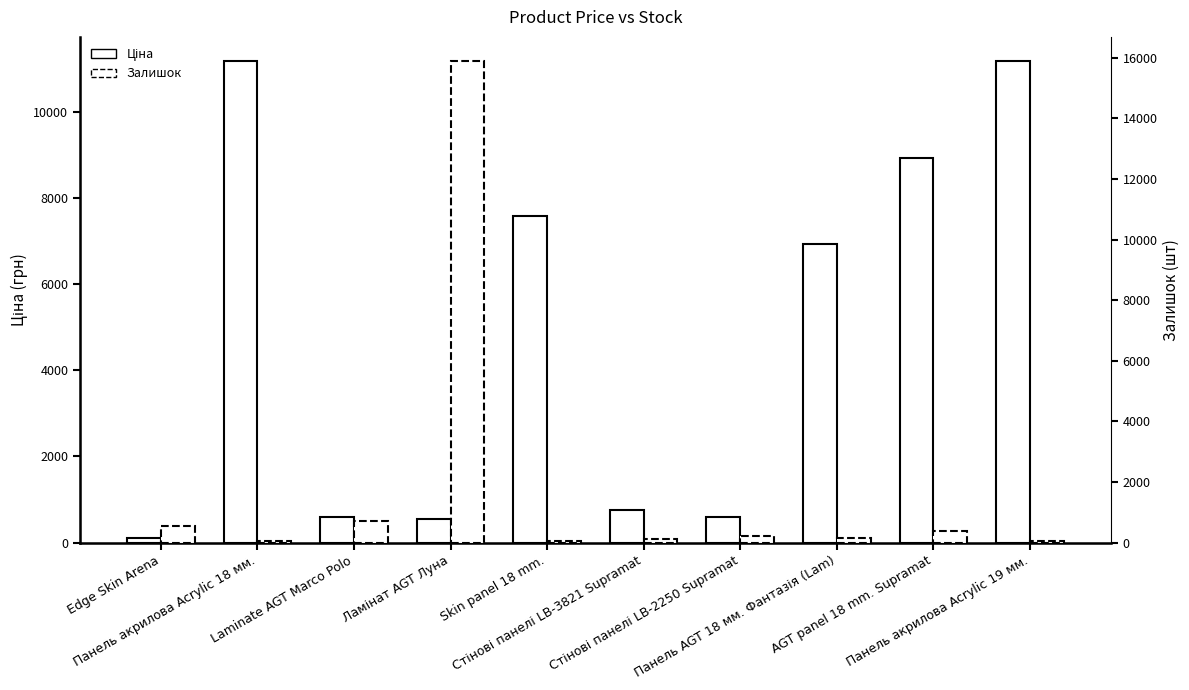

True or false: Залишок has a value of 708.0 at Laminate AGT Marco Polo.

True